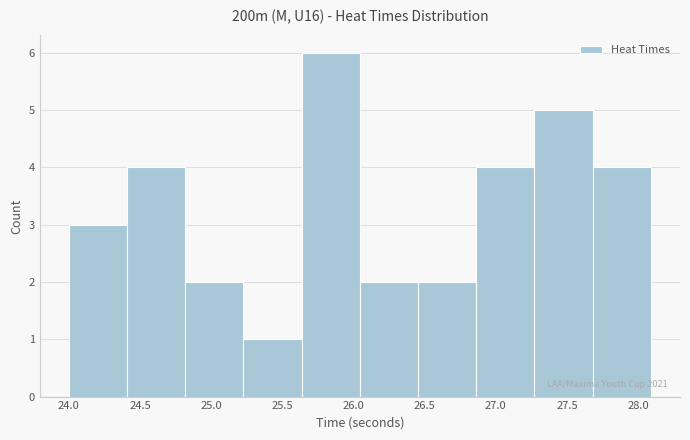

Which range on the x-axis has the tallest bar?

25.65 to 26.05